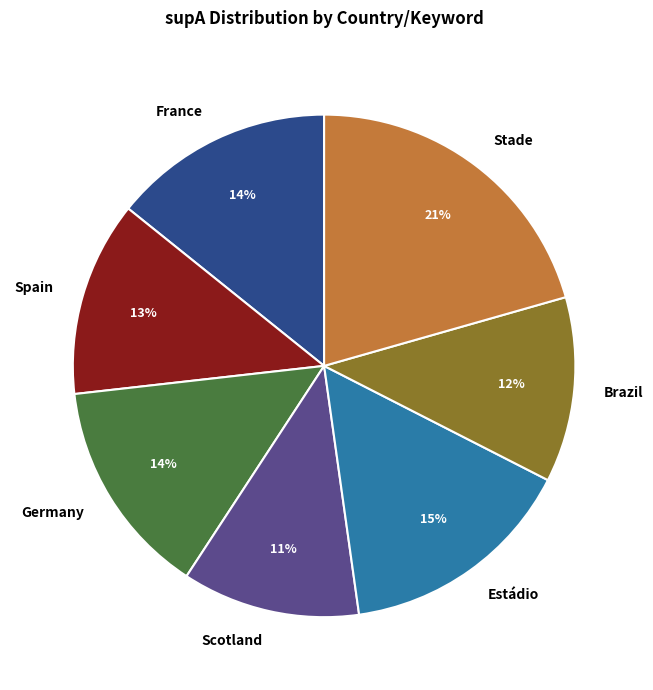

To the nearest percent, what is the difference between the Stade and Brazil slice percentages?

9%